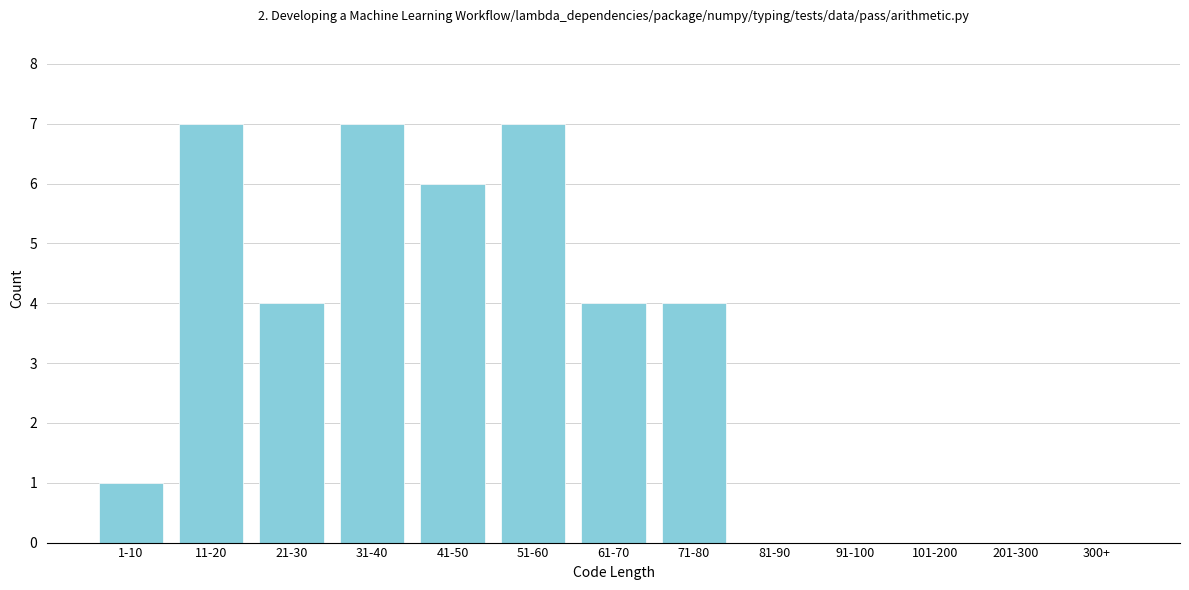

Reading left to right, what are all the values shown in this chart?

1-10=1	11-20=7	21-30=4	31-40=7	41-50=6	51-60=7	61-70=4	71-80=4	81-90=0	91-100=0	101-200=0	201-300=0	300+=0